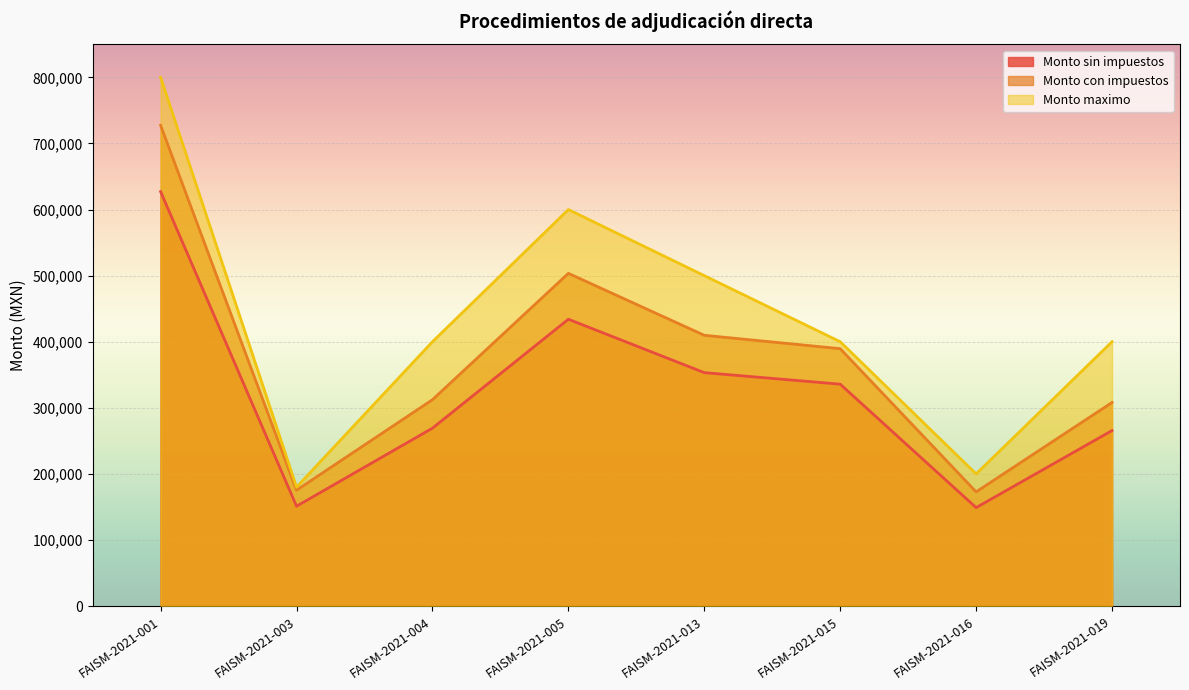

The value of Monto sin impuestos at FAISM-2021-016 is 265462.4. True or false?

False